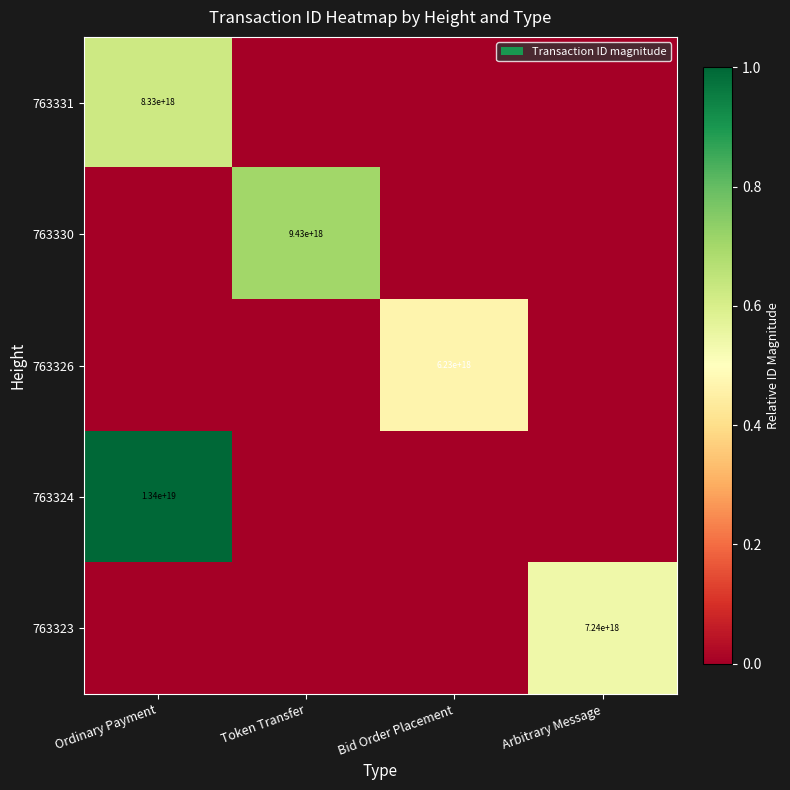

The value of 763324 at Ordinary Payment is 22439626827515416576. True or false?

False